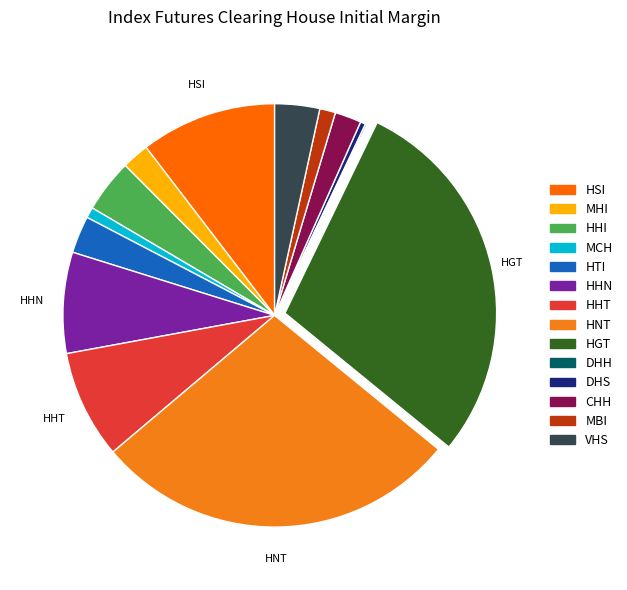

To the nearest percent, what is the combined percentage of HTI and HGT?

32%